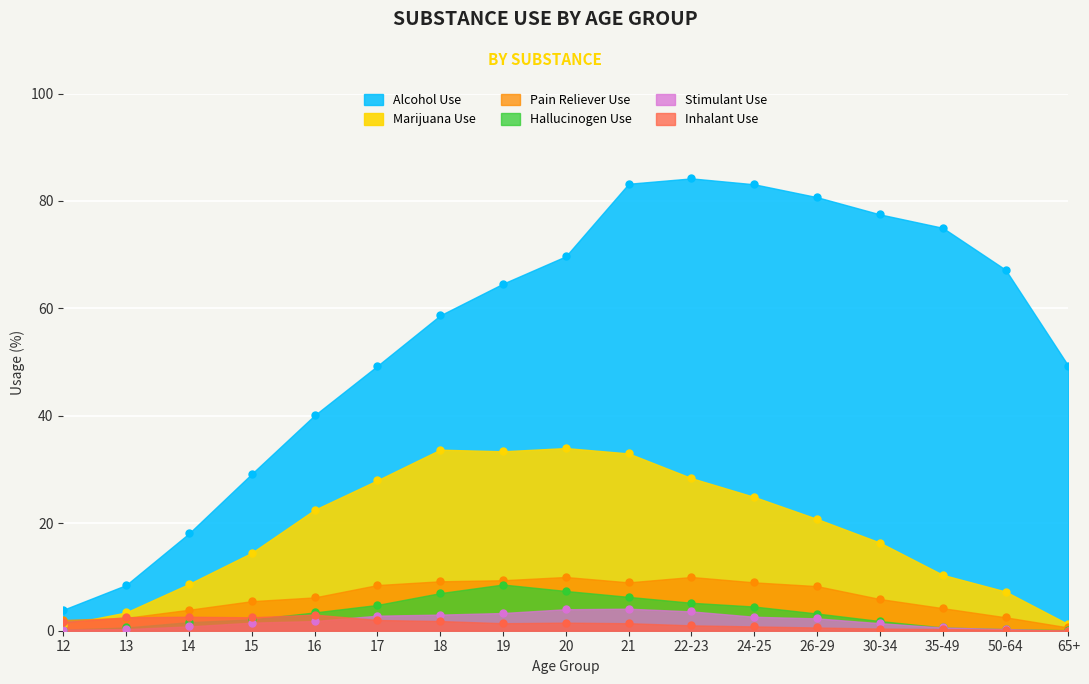

Rank the series by their maximum value, from lowest to highest.

inhalant_use, stimulant_use, hallucinogen_use, pain_releiver_use, marijuana_use, alcohol_use